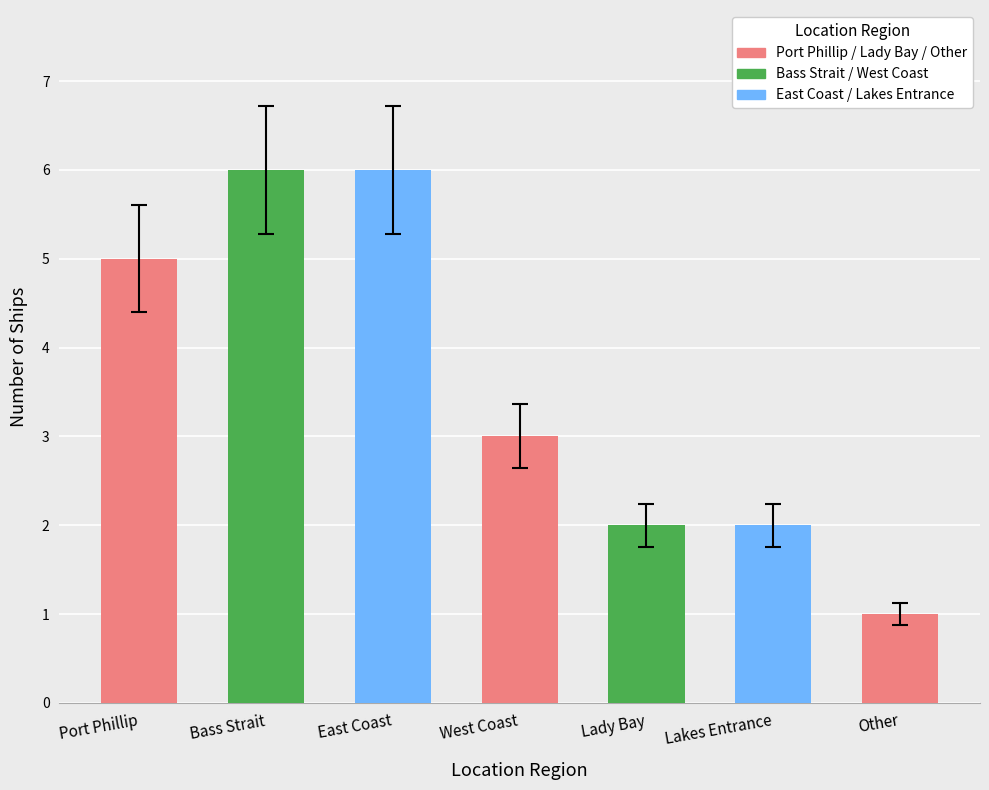

How many values exceed 3?

3